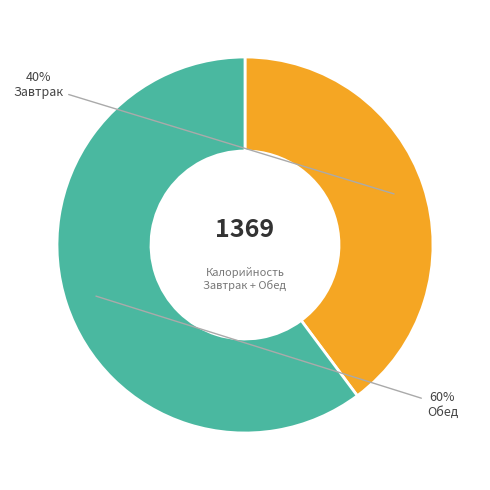

Is there any slice that represents more than half of the pie?

Yes